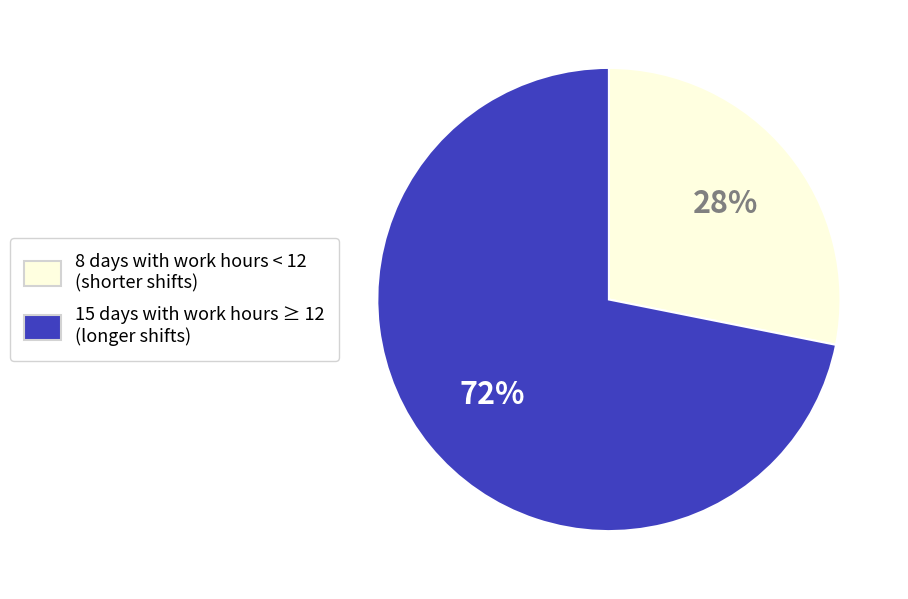

Does any single category account for the majority?

Yes